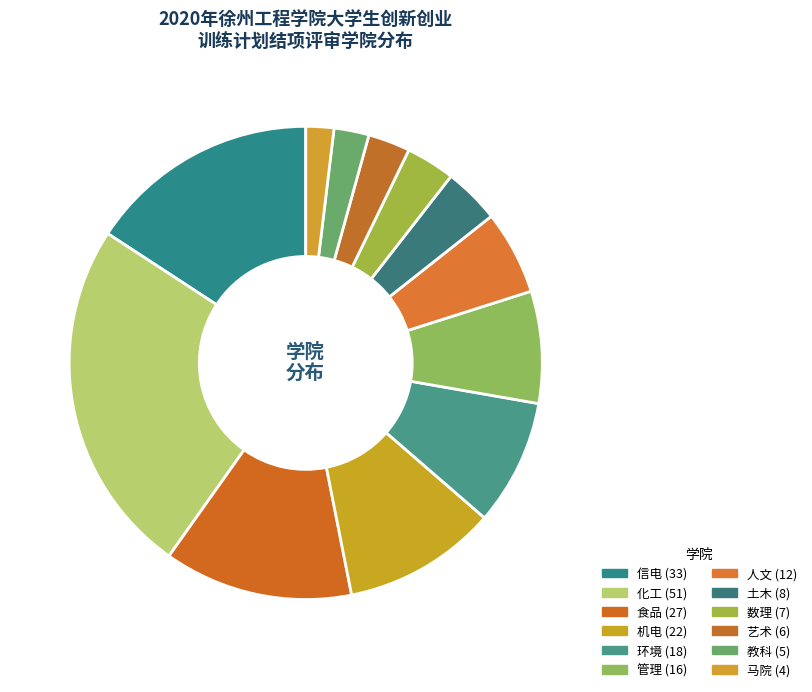

To the nearest percent, what portion does 化工 represent?

24%